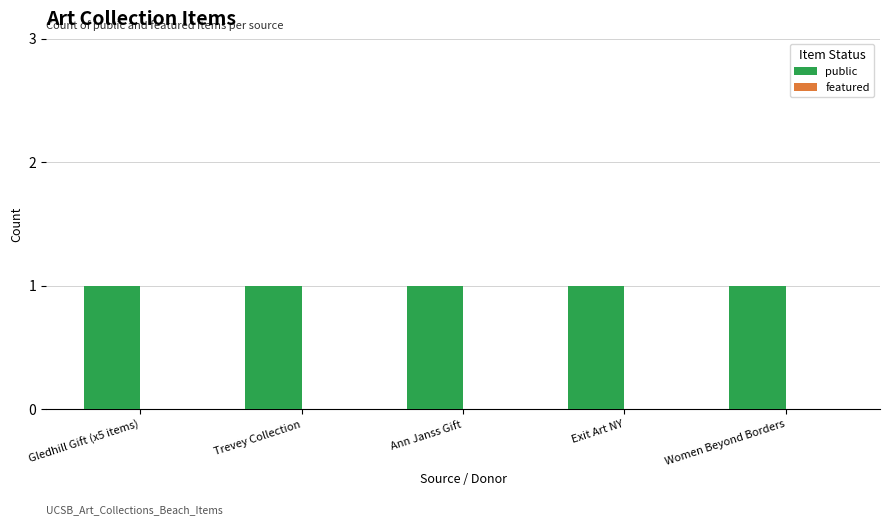

Is the value of public at Exit Art NY greater than the value of featured at Women Beyond Borders?

Yes